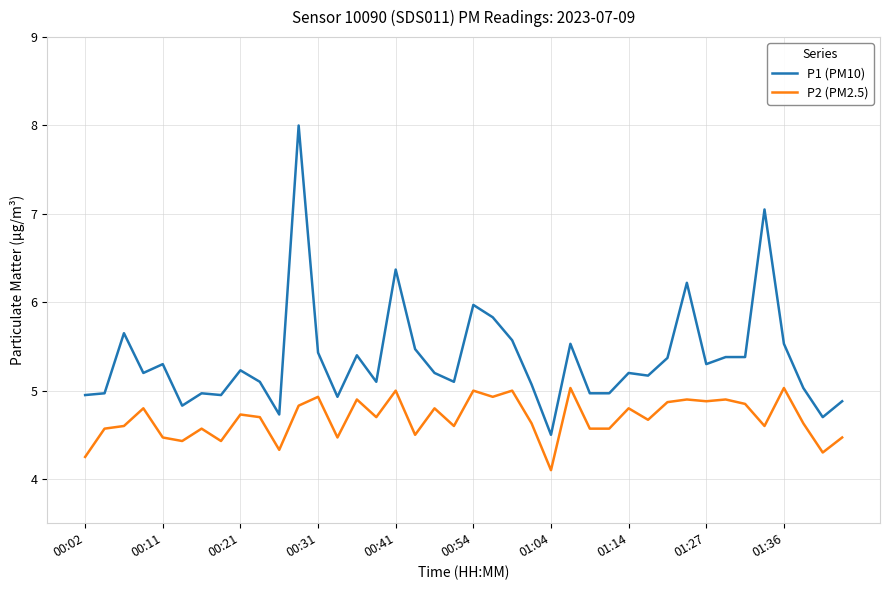

What is the difference between the maximum and minimum values in the P2 (PM2.5) series?

0.9